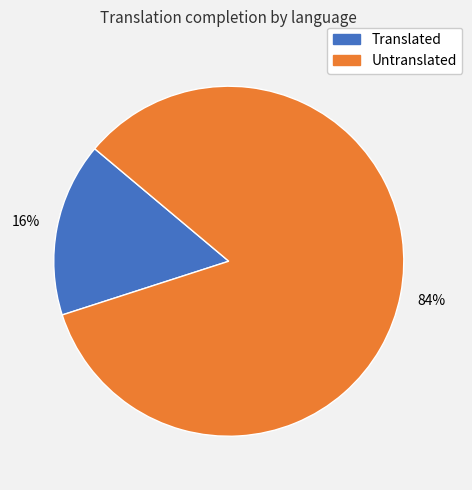

To the nearest percent, what is the average slice percentage?

50%